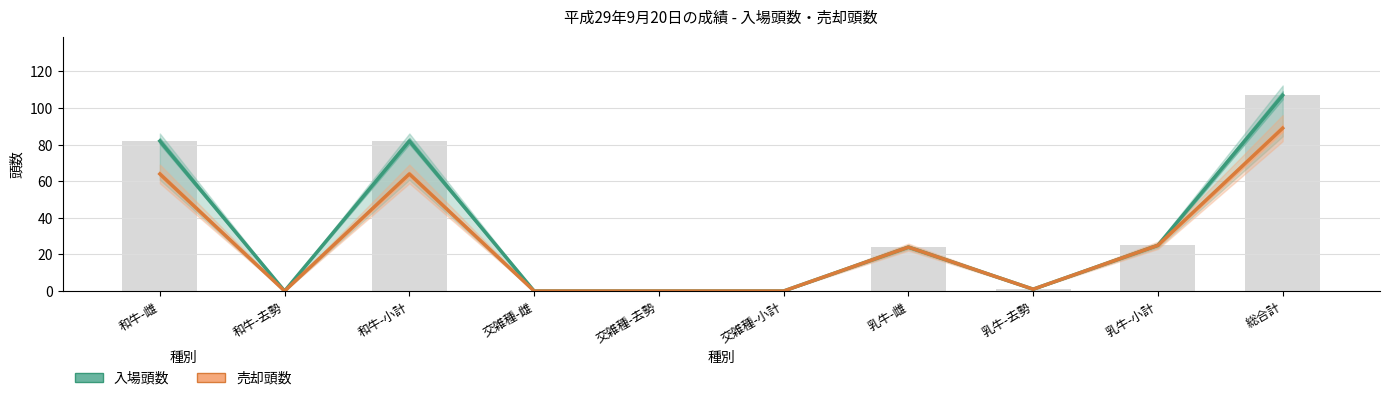

Reading left to right, extract all data points from this chart.

入場頭数: 82	0	82	0	0	0	24	1	25	107
売却頭数: 64	0	64	0	0	0	24	1	25	89